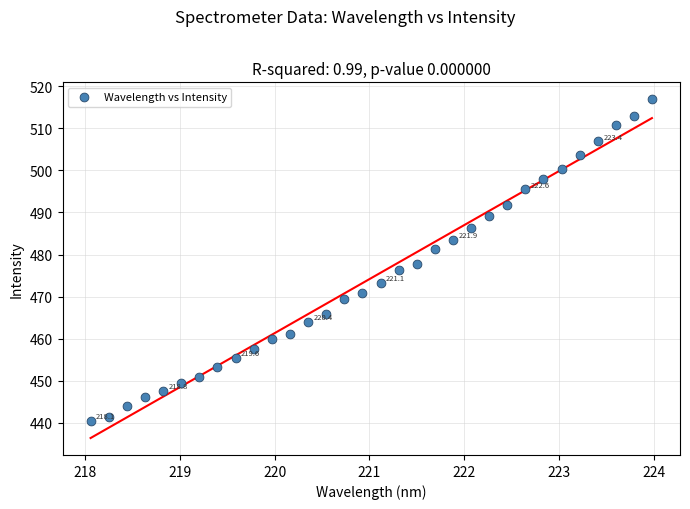

What is the range of X values (max minus min)?

5.9